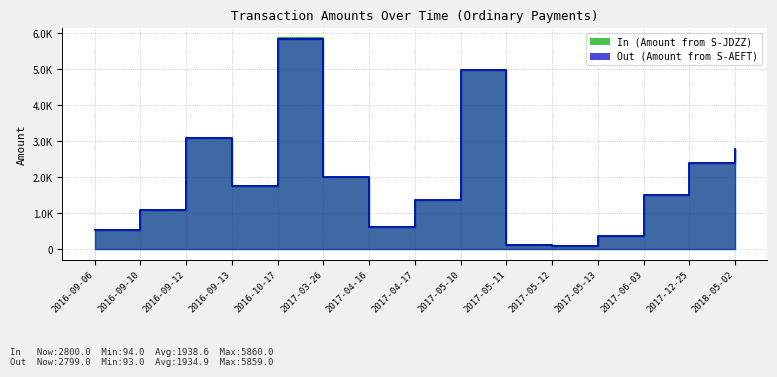

What is the sum of the In (Amount from S-JDZZ) values at 2016-09-12 and 2017-05-11?

3220